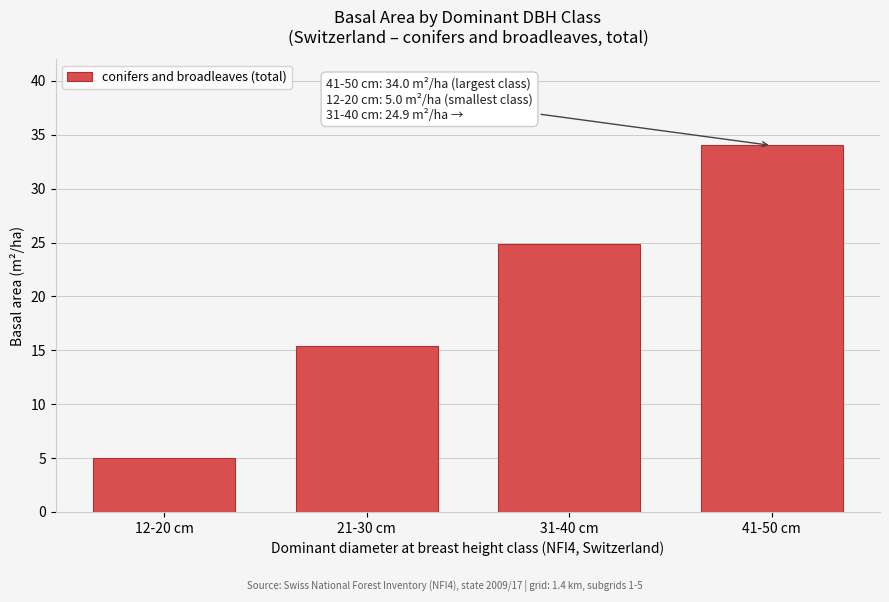

Reading left to right, transcribe all the data shown in this chart.

12-20 cm=5.0	21-30 cm=15.4	31-40 cm=24.9	41-50 cm=34.0